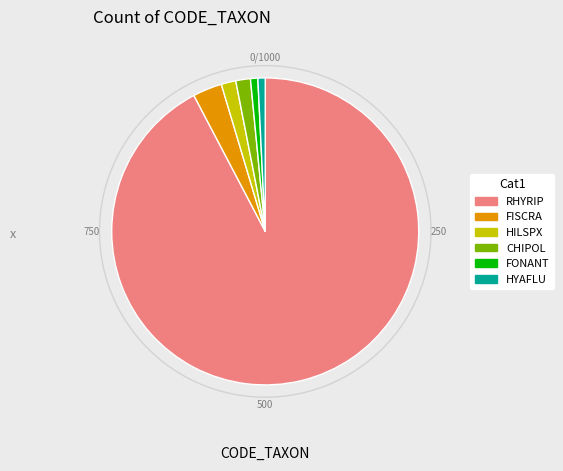

Which has a higher value, FISCRA or RHYRIP?

RHYRIP